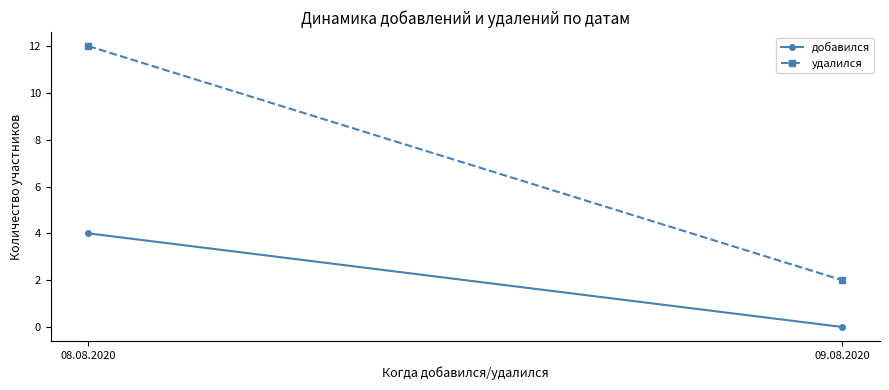

Read the удалился value at 09.08.2020.

2